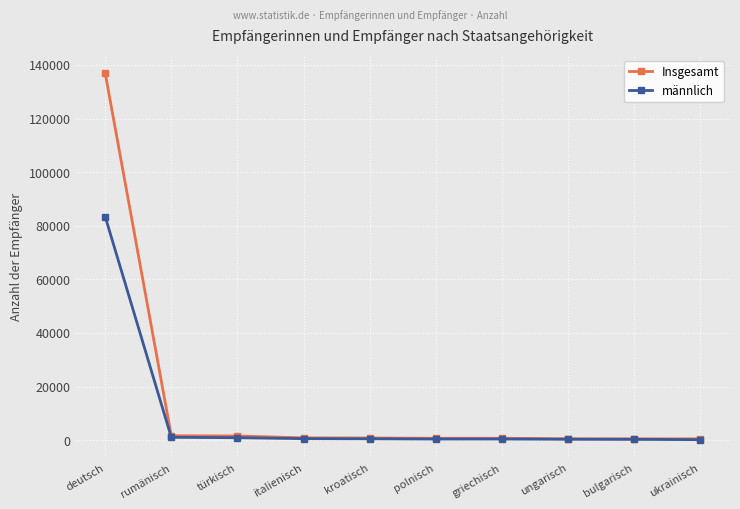

What is the value of the Insgesamt point at the 7th from the left?

755